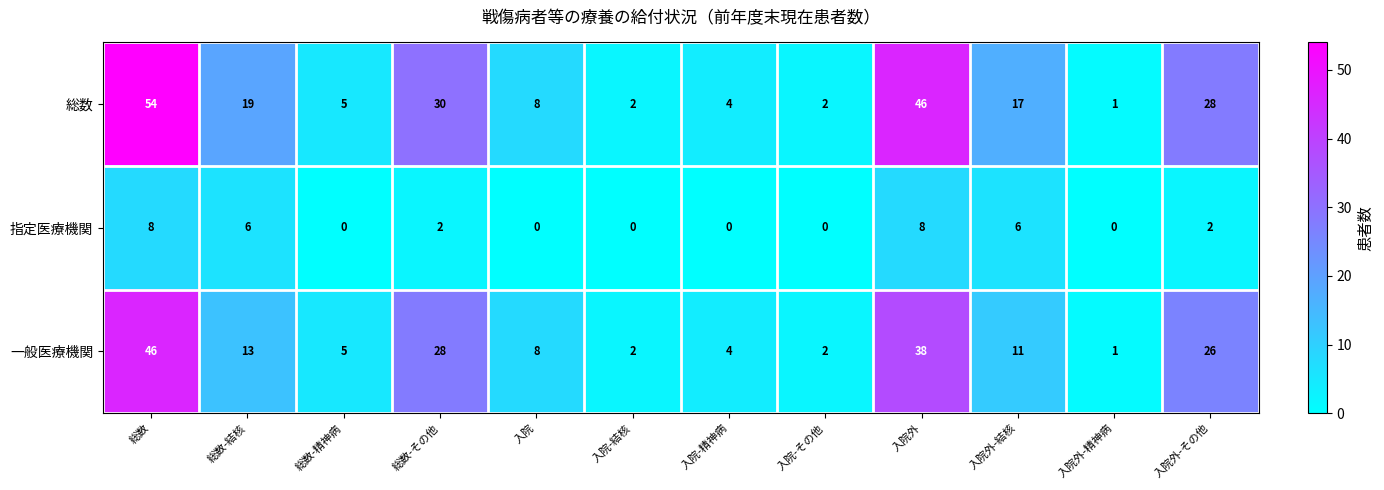

Which series has the largest total across all categories?

総数